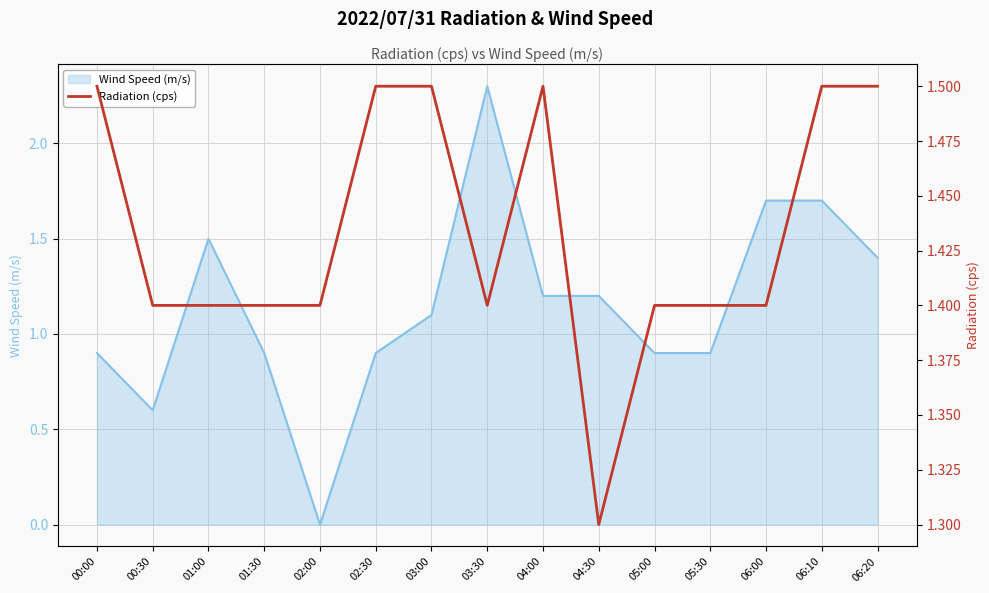

What is the difference between the values at 03:30 and 06:10?

0.1